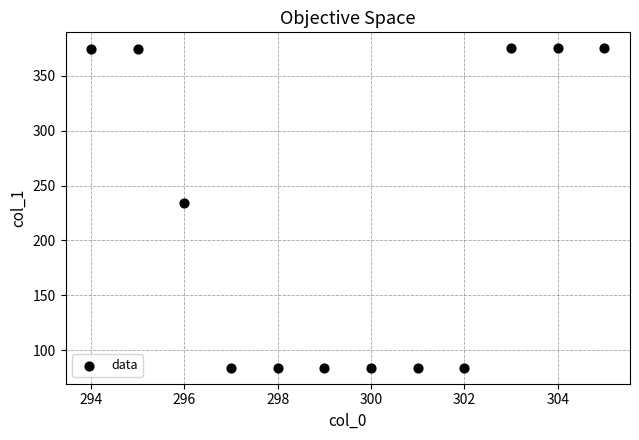

What Y value in the scatter plot is closest to 229?

234